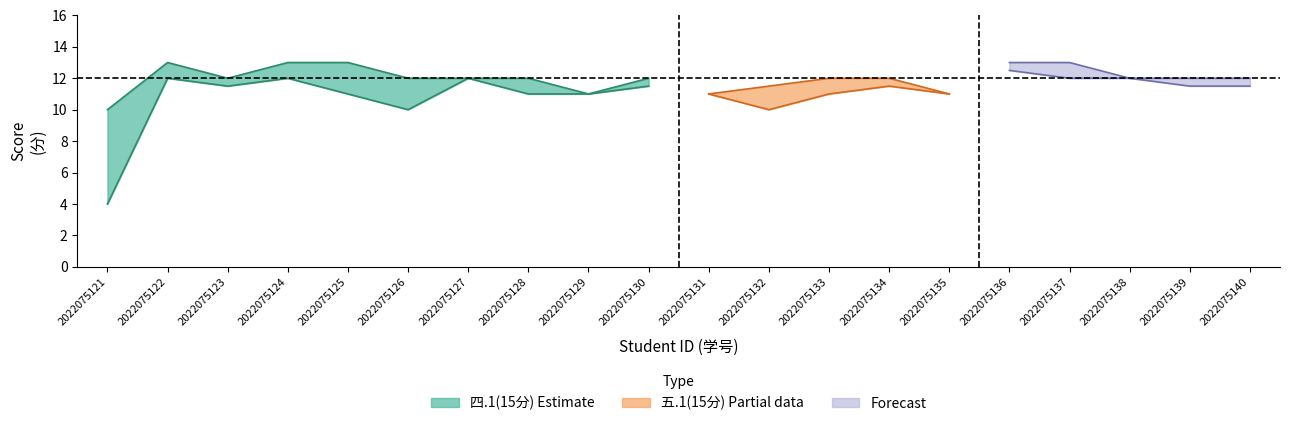

Is the value of 四.1(15分) at 2022075140 greater than the value of 五.1(15分) at 2022075130?

No